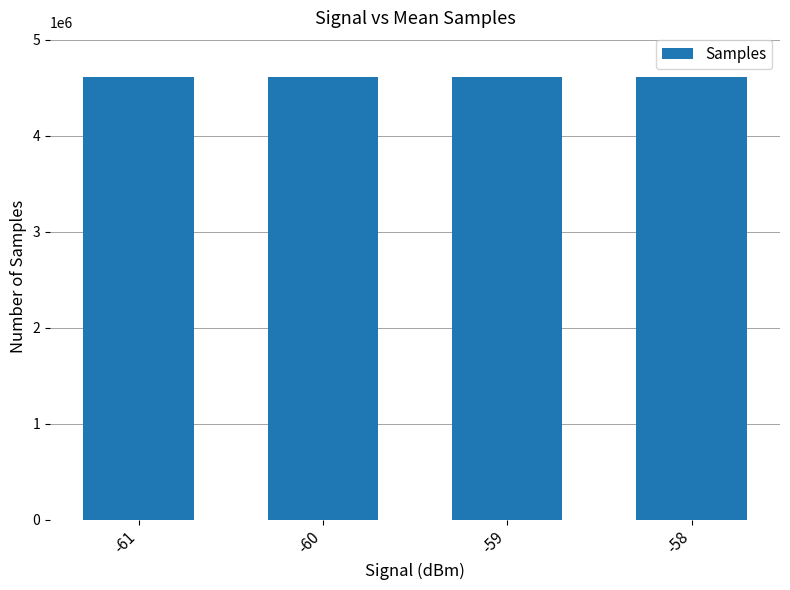

What is the value of the 2nd bar from the left?

4614943